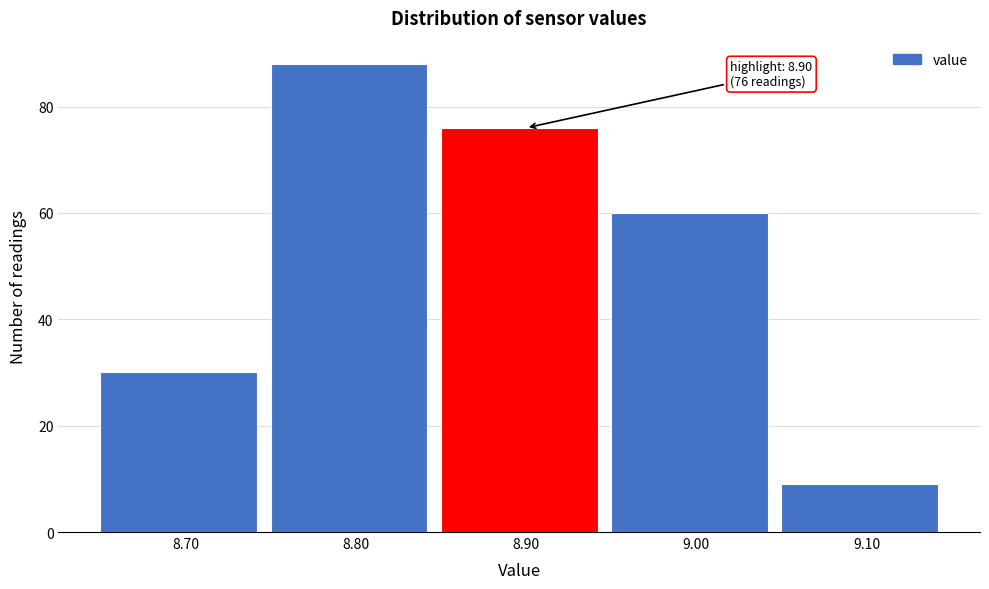

Over which range of the x-axis is the bar tallest?

8.75 to 8.85